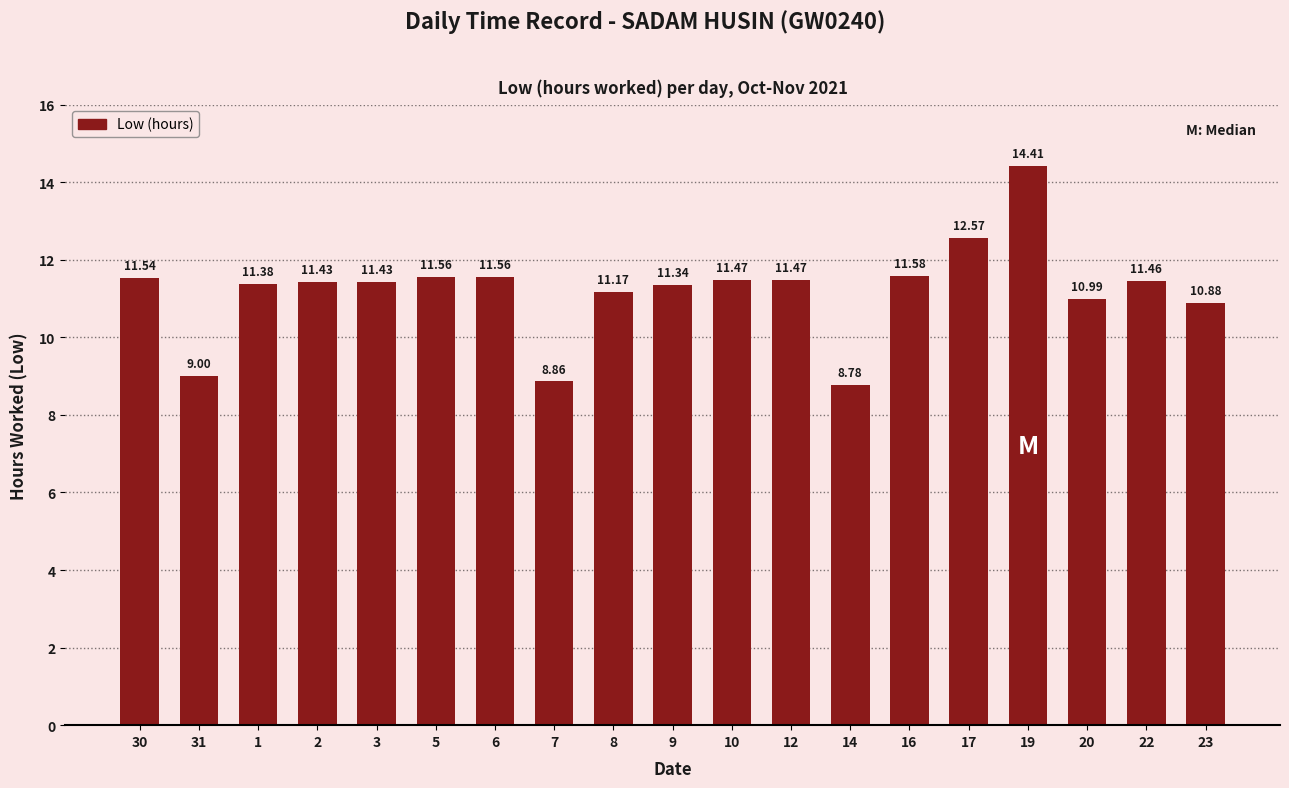

At which category does the chart reach its minimum across all series?

14